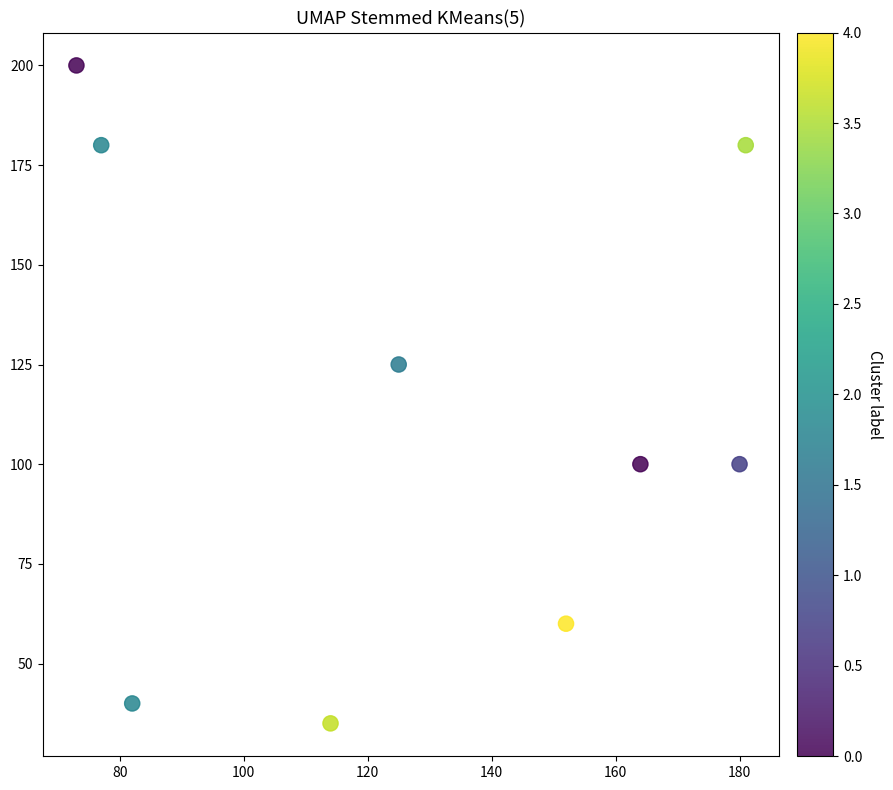

What Y value in the scatter plot is closest to 117?

125